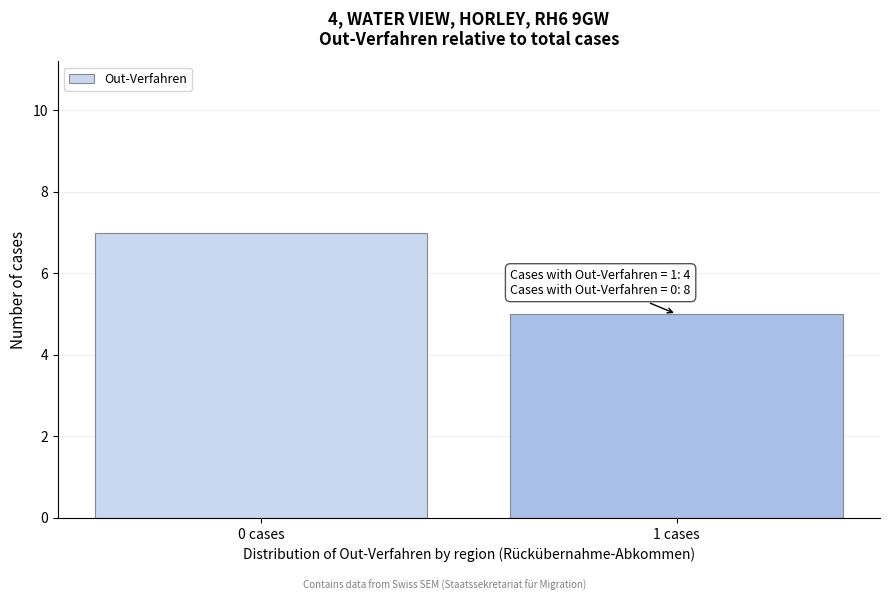

Reading left to right, list all the values displayed in this chart.

0 cases=7	1 cases=5